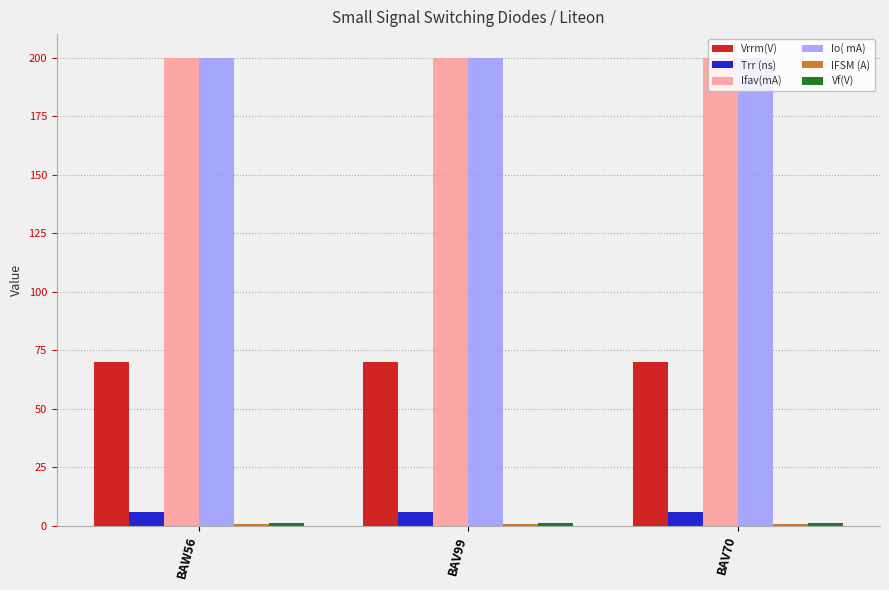

What is the highest value of the Vrrm(V) series?

70.0